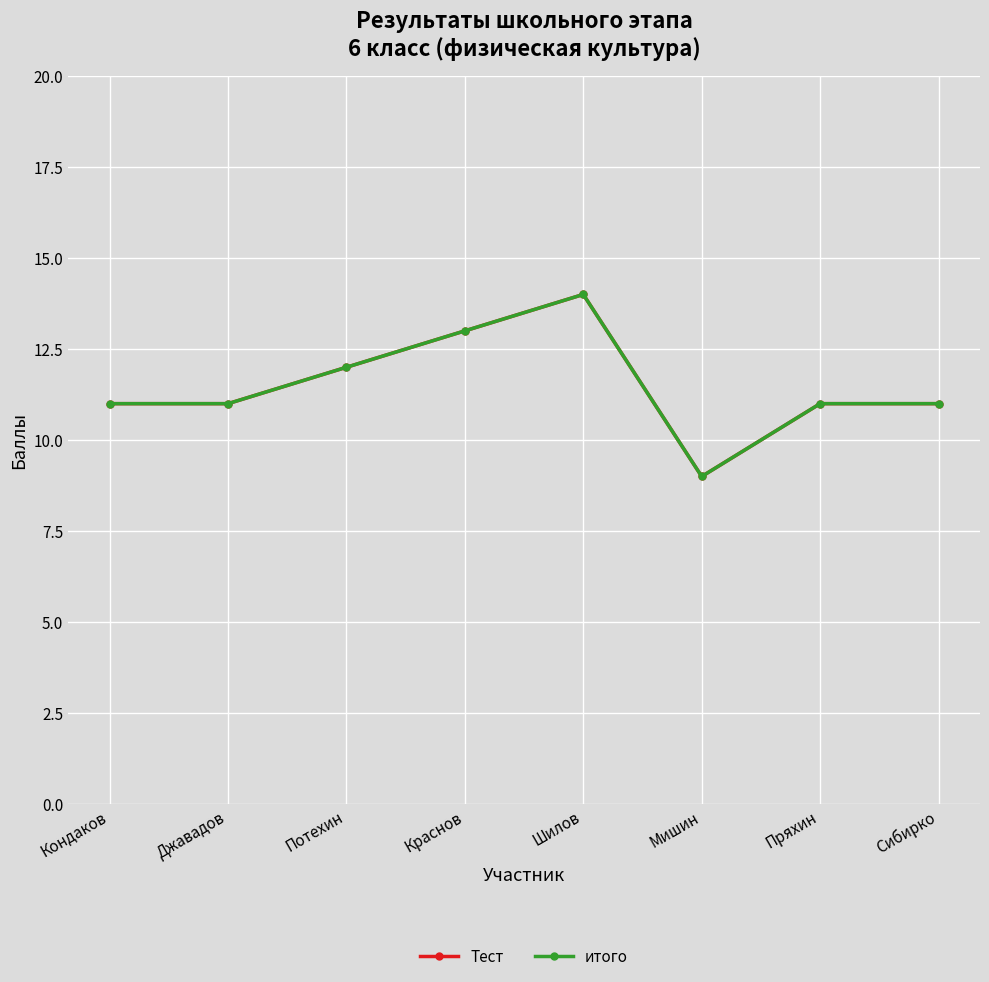

Does the chart have visible grid lines?

Yes